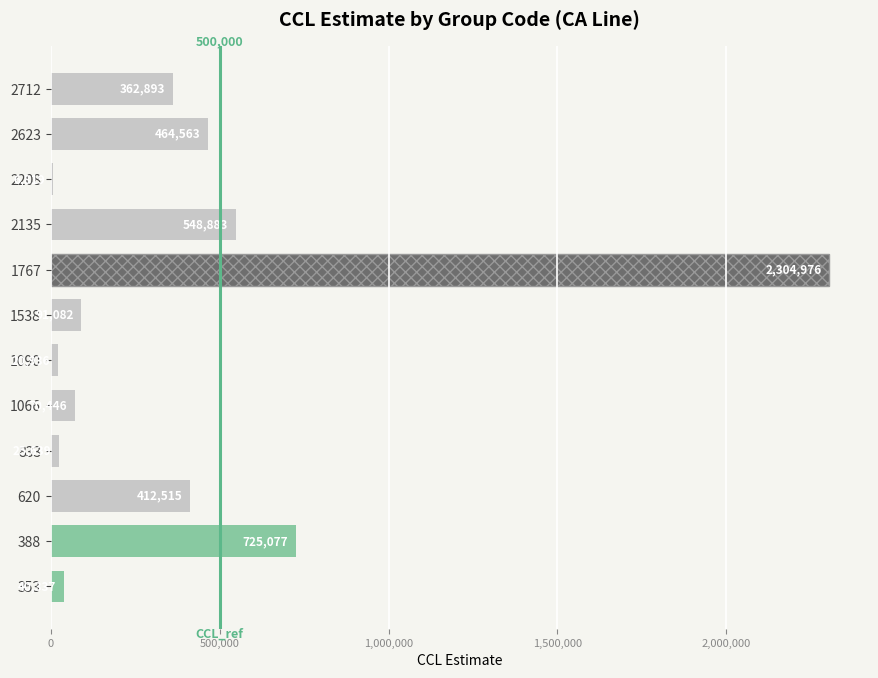

What is the ratio of the value at 2135 to the value at 1066?

7.8